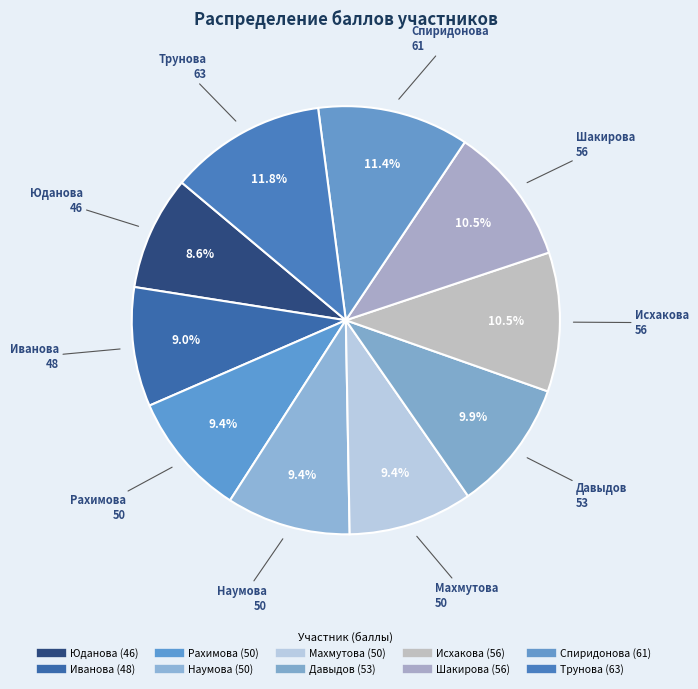

Which has a higher value, Исхакова or Рахимова?

Исхакова